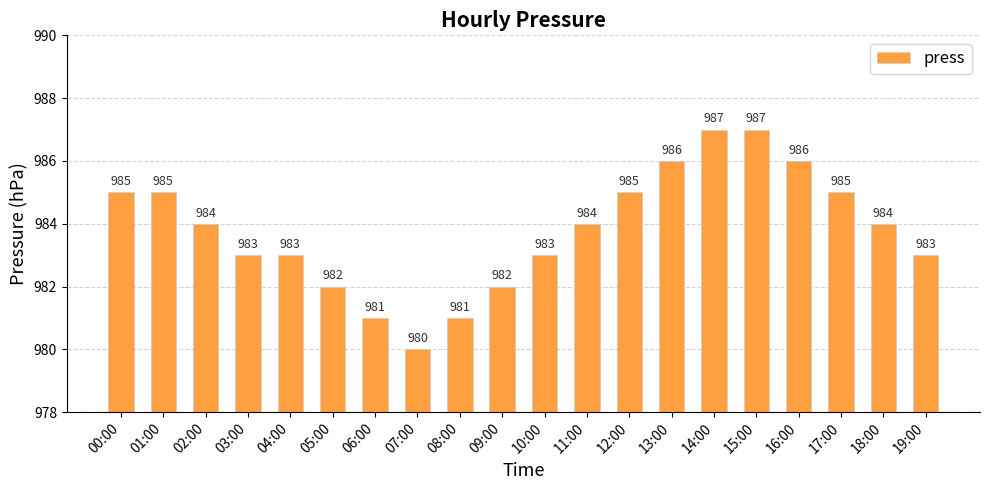

Reading left to right, extract all data points from this chart.

985	985	984	983	983	982	981	980	981	982	983	984	985	986	987	987	986	985	984	983